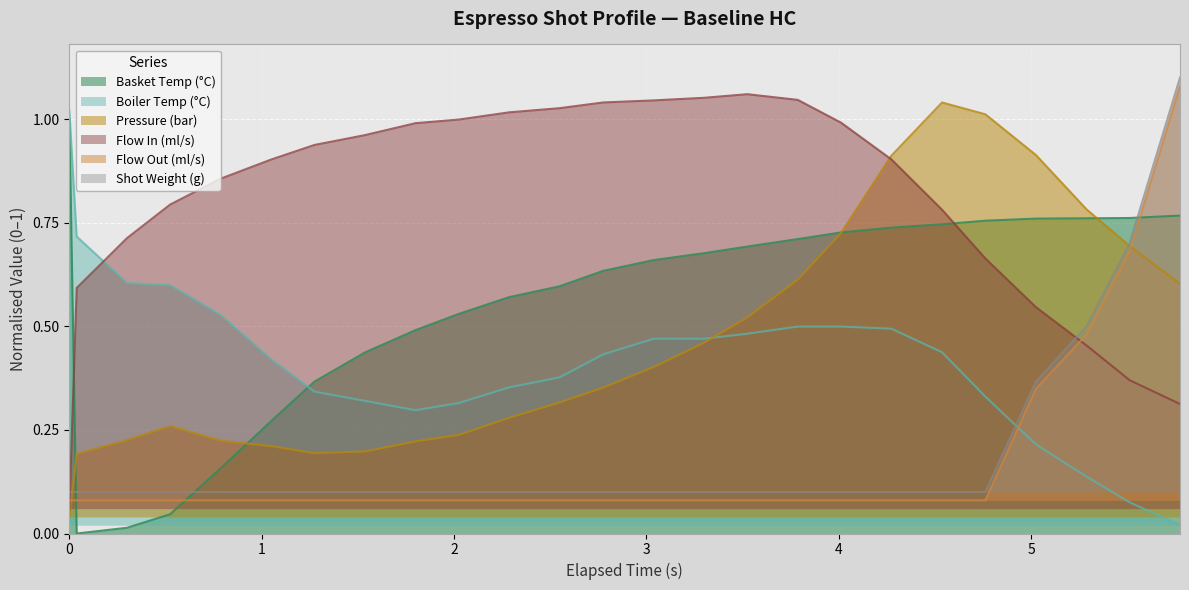

True or false: Basket Temp (°C) and Boiler Temp (°C) cross at least once.

True